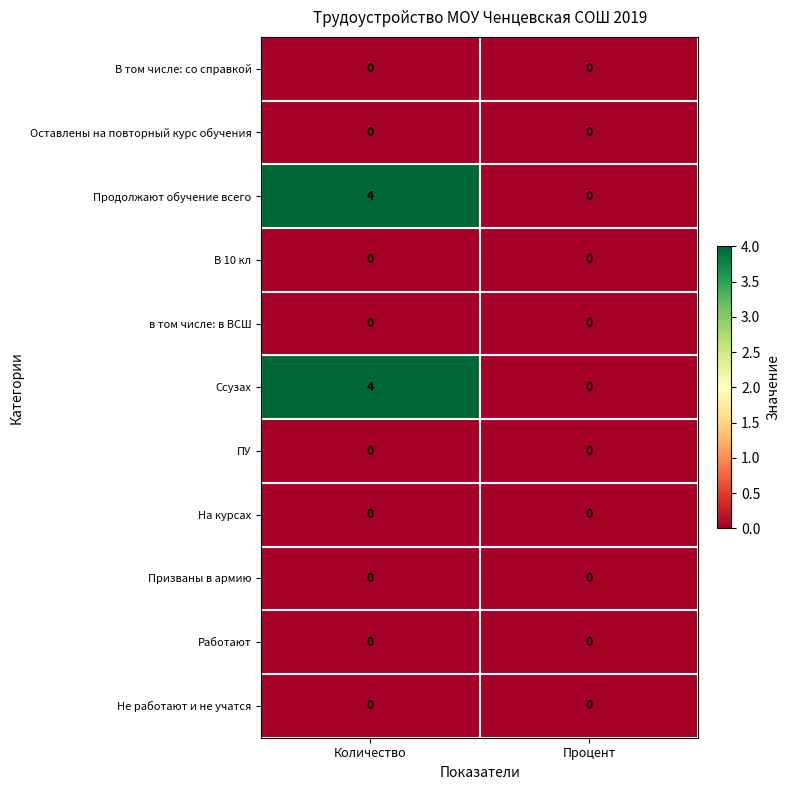

Reading left to right, list all the values displayed in this chart.

В том числе: со справкой: Количество=0	Процент=0
Оставлены на повторный курс обучения: Количество=0	Процент=0
Продолжают обучение всего: Количество=4	Процент=0
В 10 кл: Количество=0	Процент=0
в том числе: в ВСШ: Количество=0	Процент=0
Ссузах: Количество=4	Процент=0
ПУ: Количество=0	Процент=0
На курсах: Количество=0	Процент=0
Призваны в армию: Количество=0	Процент=0
Работают: Количество=0	Процент=0
Не работают и не учатся: Количество=0	Процент=0